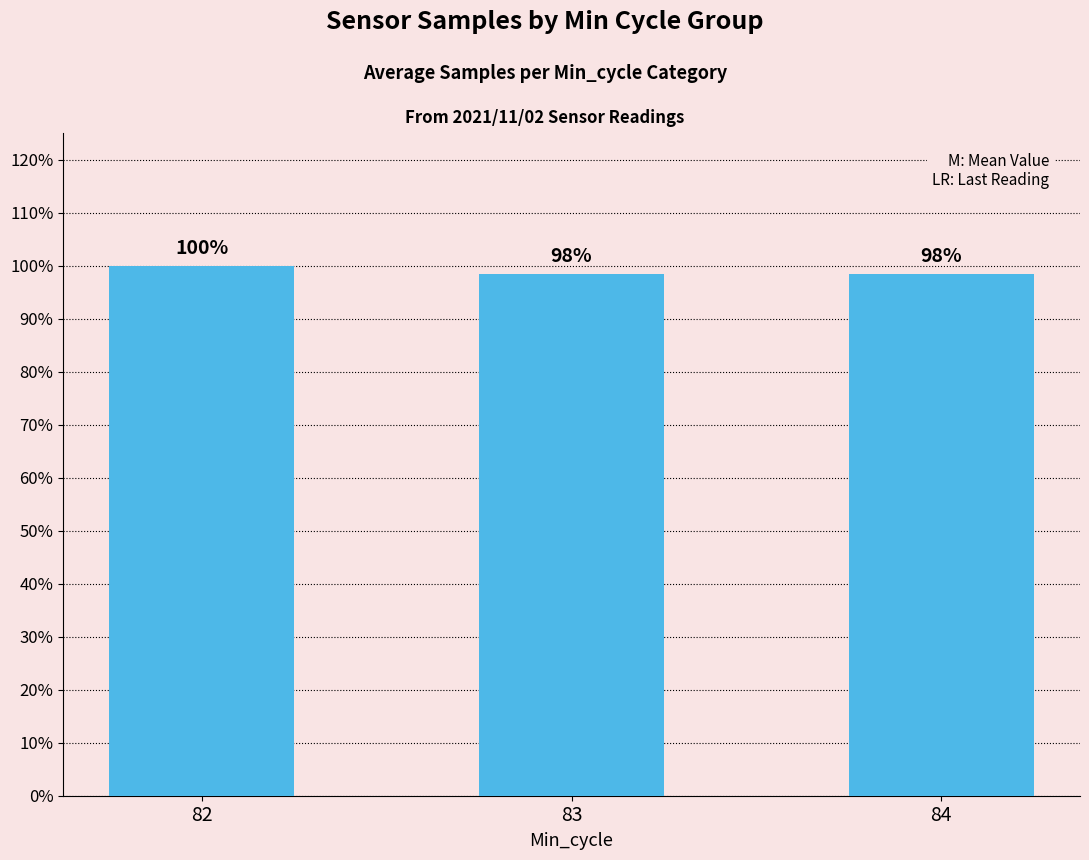

Approximately how many times larger is the value at 83 compared to 82?

1.0